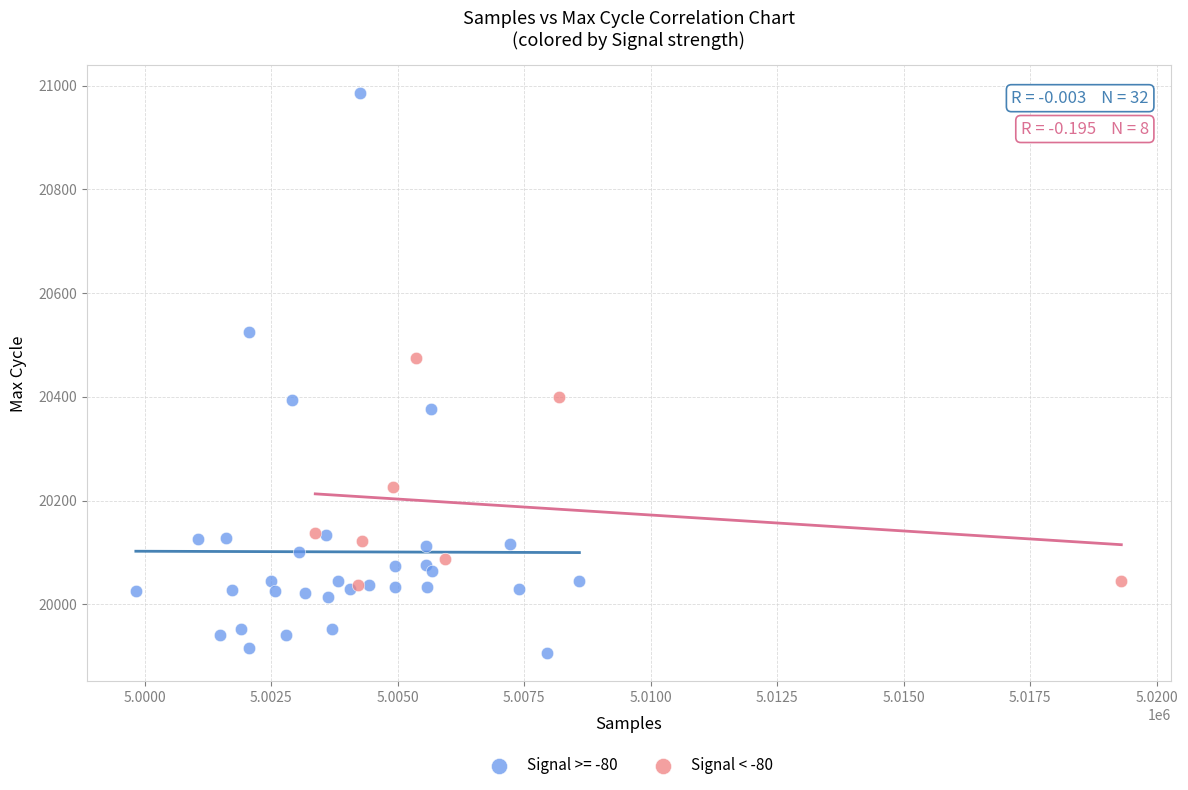

Which series has the largest Y range (max minus min)?

Signal >= -80